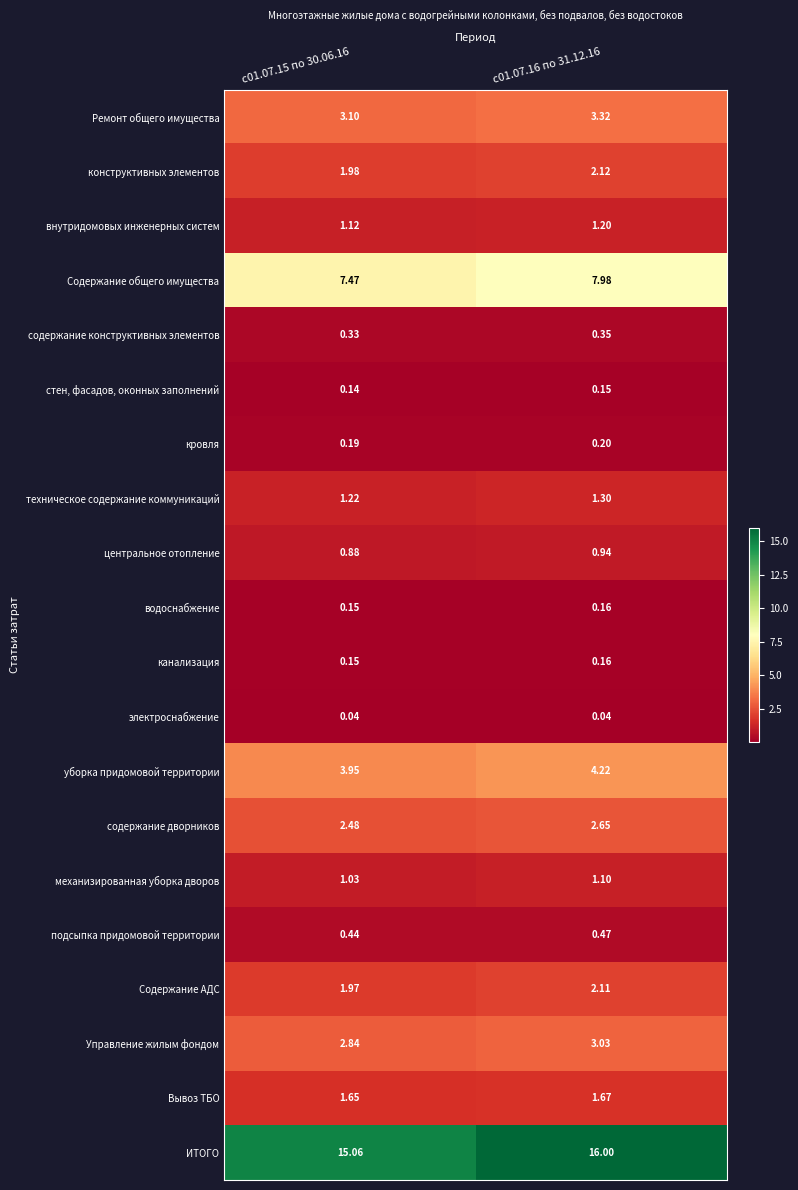

Between с01.07.15 по 30.06.16 and с01.07.16 по 31.12.16, which series saw the biggest shift?

ИТОГО